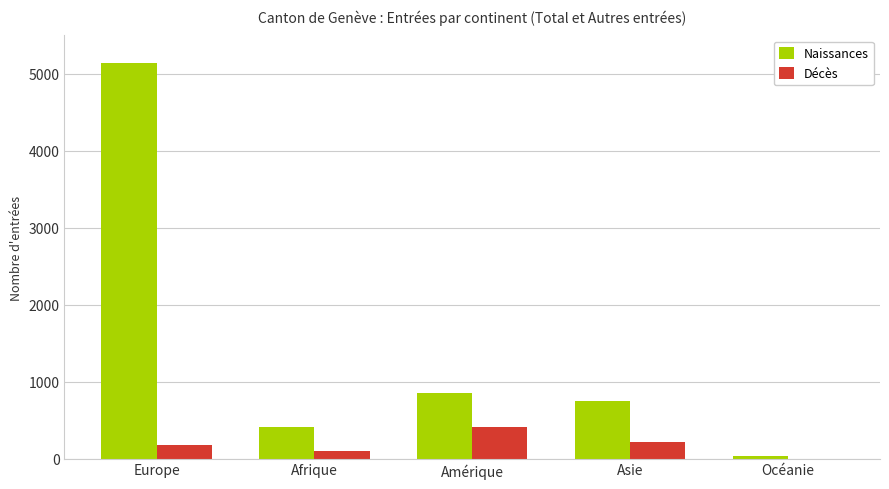

Read the Naissances value at Europe.

5138